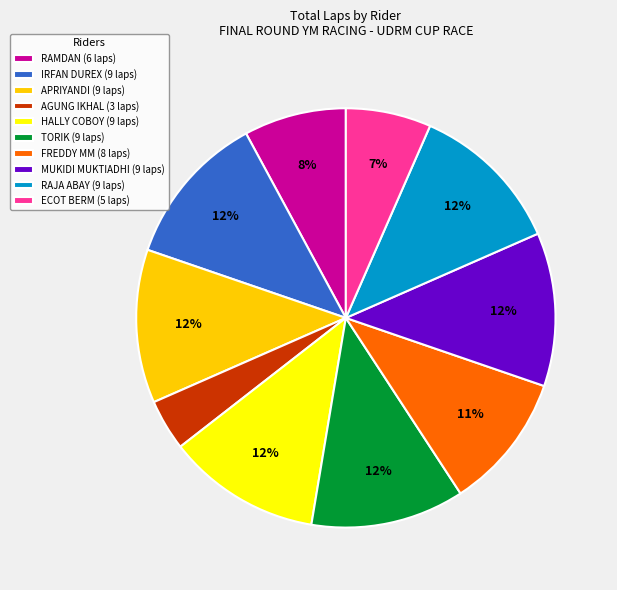

Is the sum of APRIYANDI (9 laps) and RAJA ABAY (9 laps) greater than half?

No